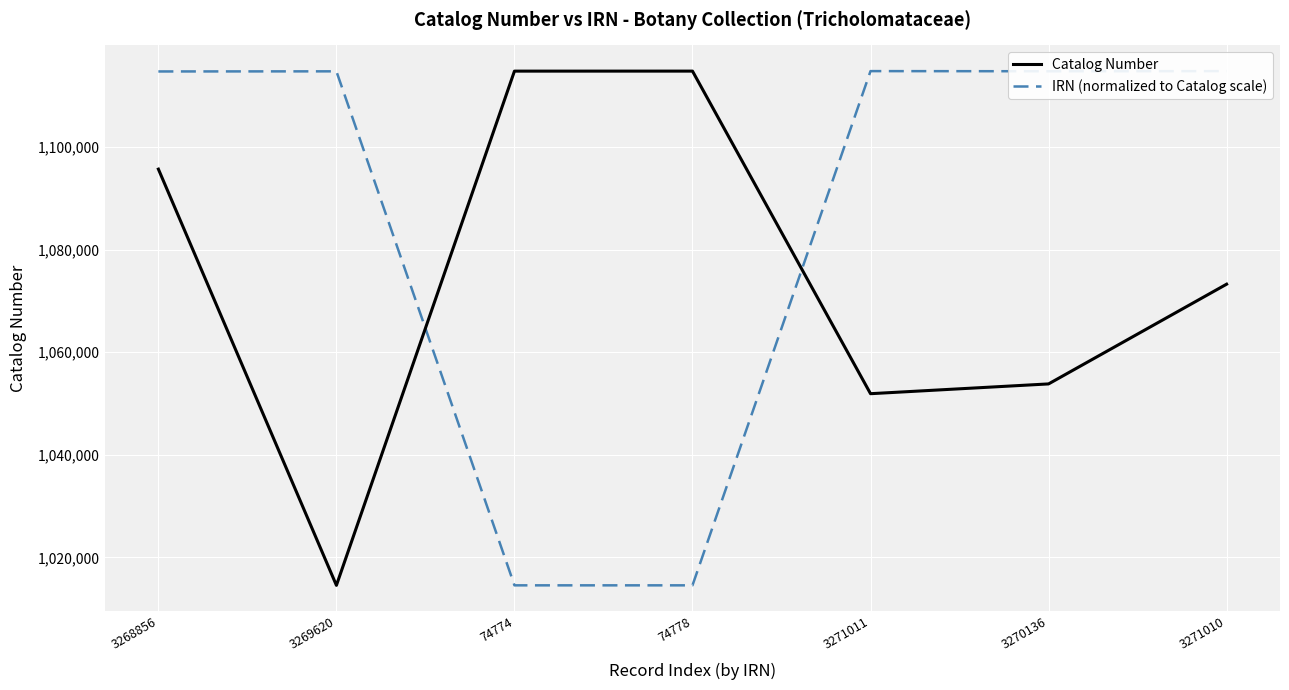

At which label does Catalog Number reach its minimum?

3269620